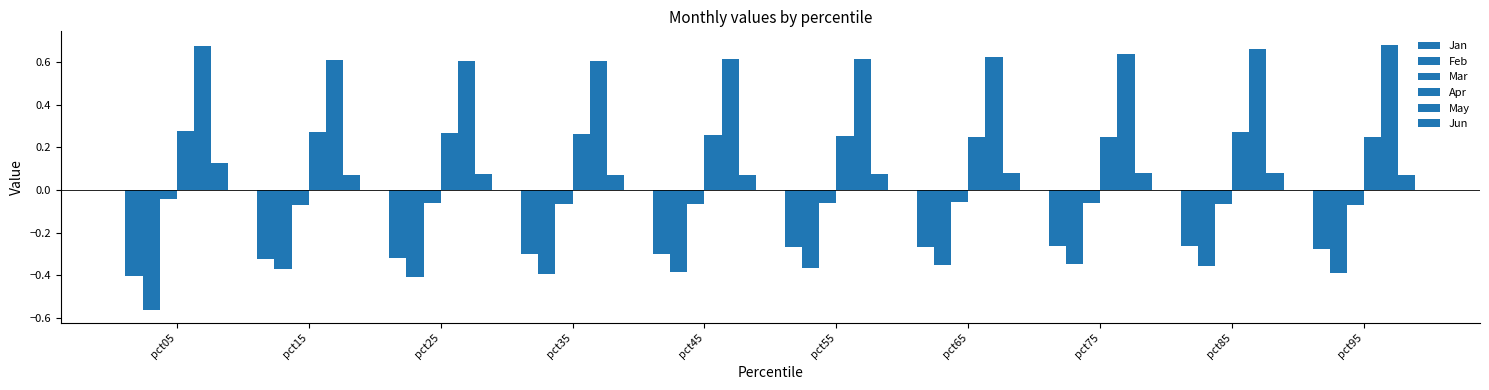

What is the smallest value displayed?

-0.6